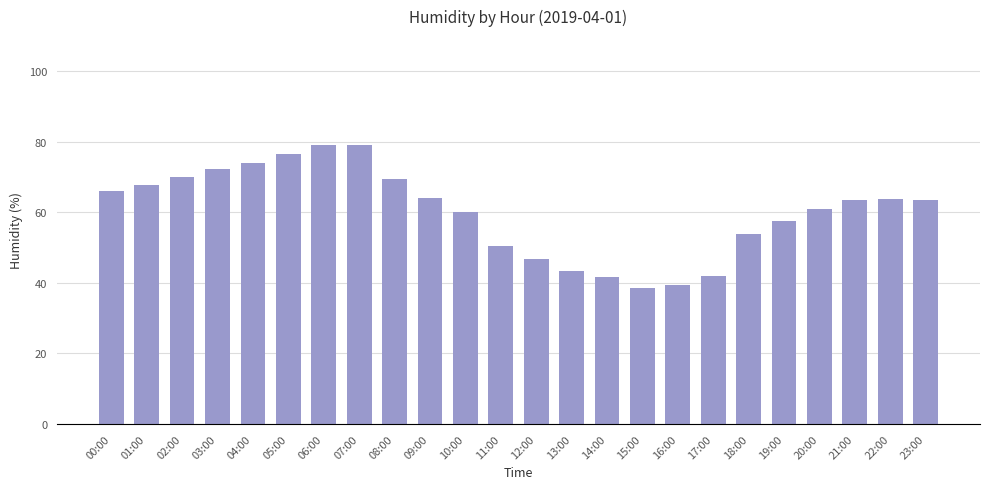

What is the change in value from 05:00 to 22:00?

-12.9